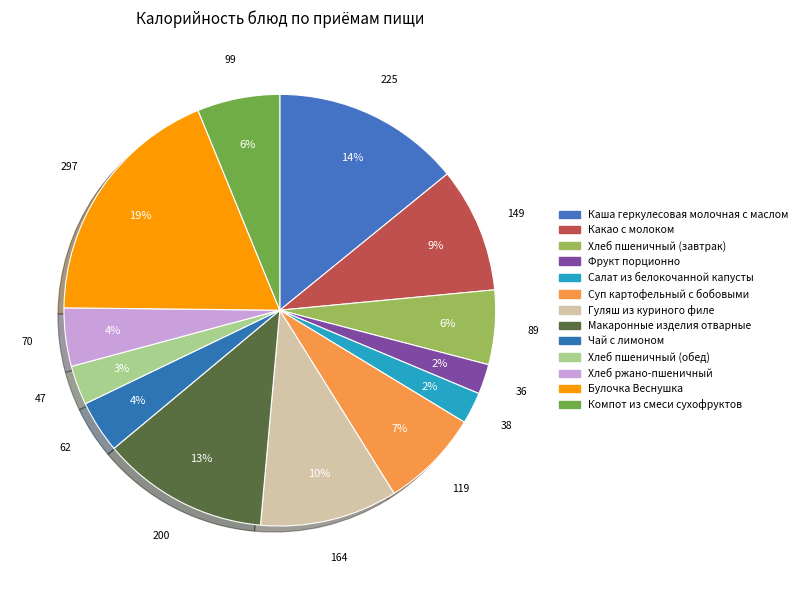

True or false: Какао с молоком accounts for 18% of the total.

False